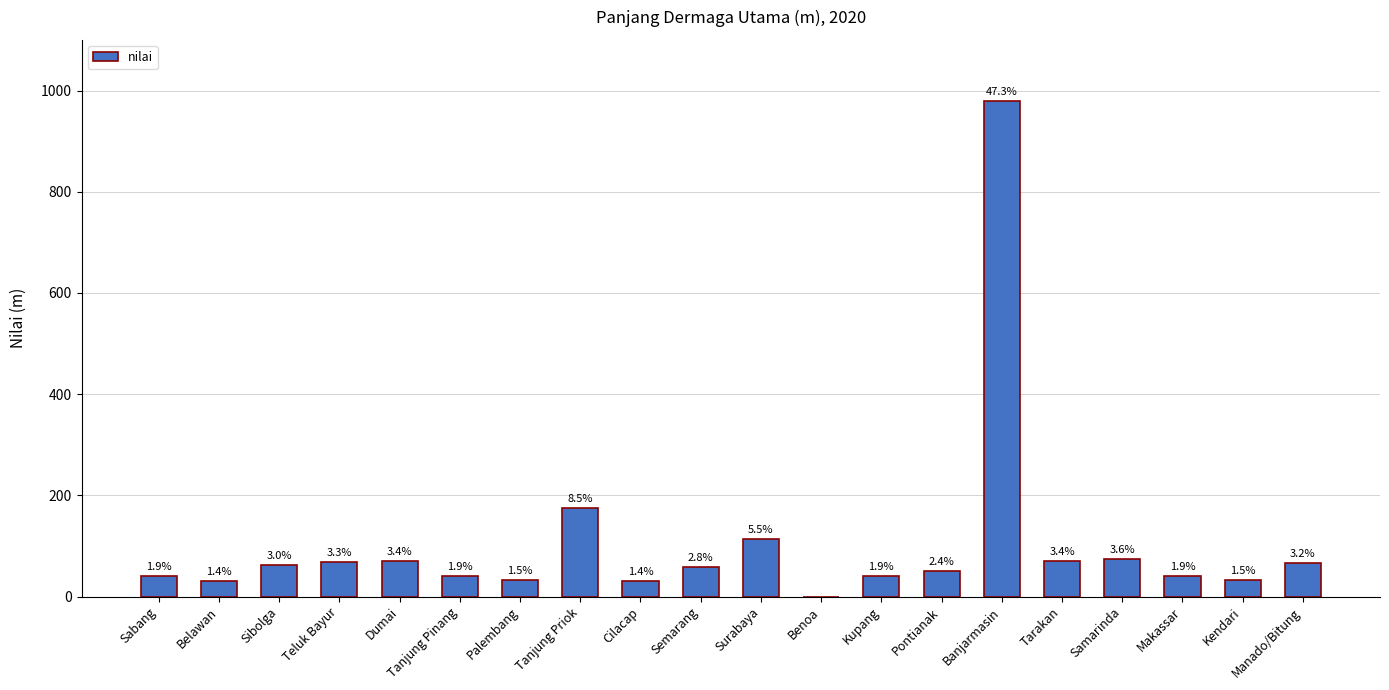

Reading left to right, extract all data points from this chart.

40	30	62	68	70	40	32	175	30	58	114	0	40	50	979	70	74	40	32	66